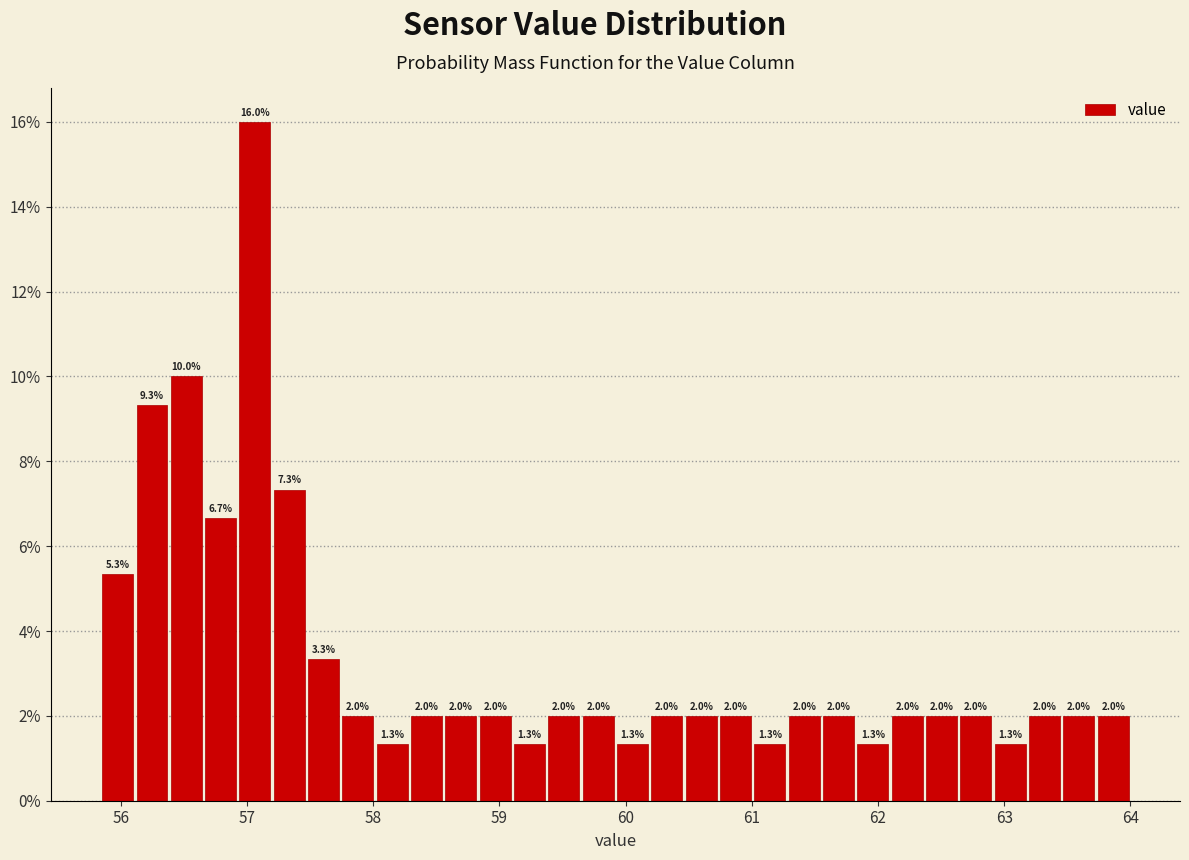

Around what value on the x-axis is the tallest bar? Give the approximate position of its centre, as read against the axis.

57.1